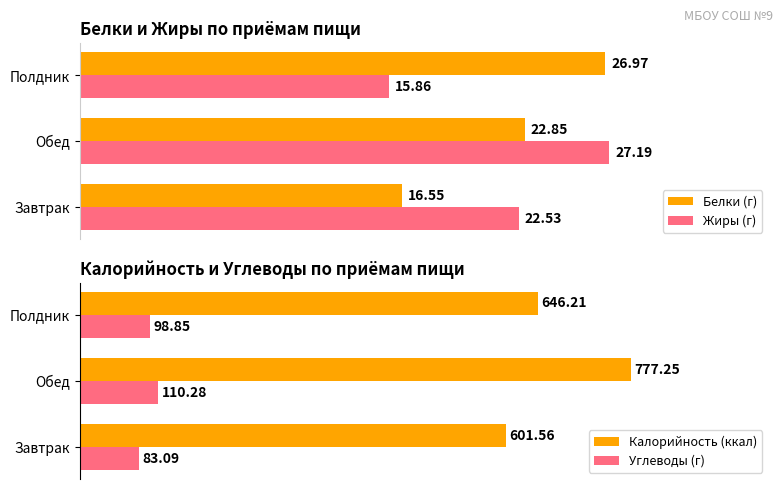

Reading left to right, extract all data points from this chart.

Белки (г): 16.6	22.9	27.0
Жиры (г): 22.5	27.2	15.9
Калорийность (ккал): 601.6	777.2	646.2
Углеводы (г): 83.1	110.3	98.8